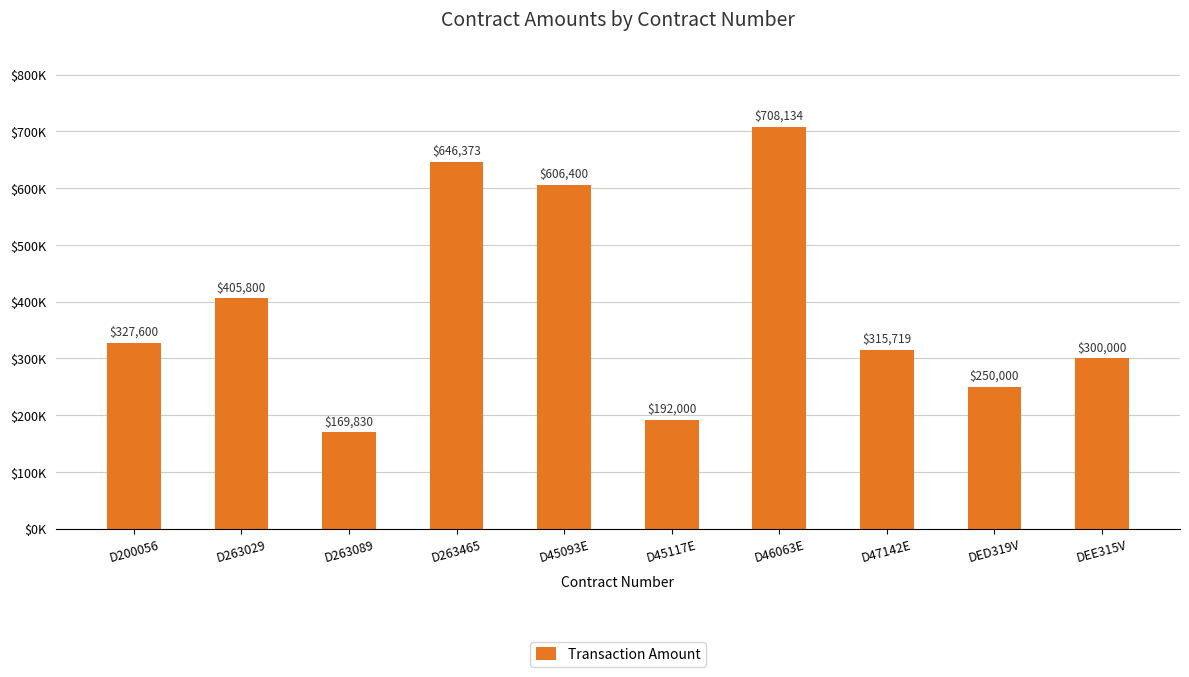

What is the label of the 9th bar from the right?

D263029